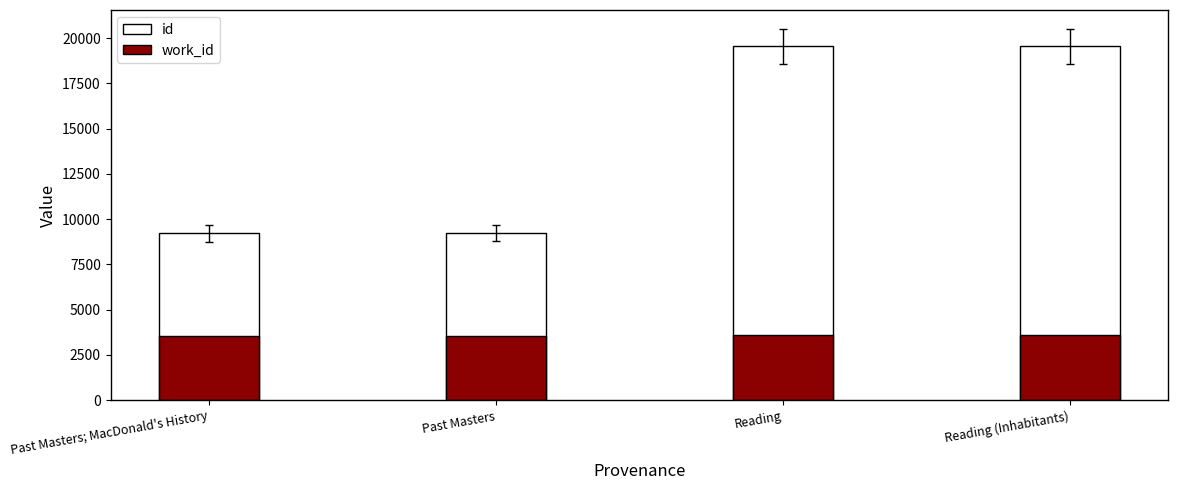

Is it true that id equals 6296 at Reading (Inhabitants)?

False